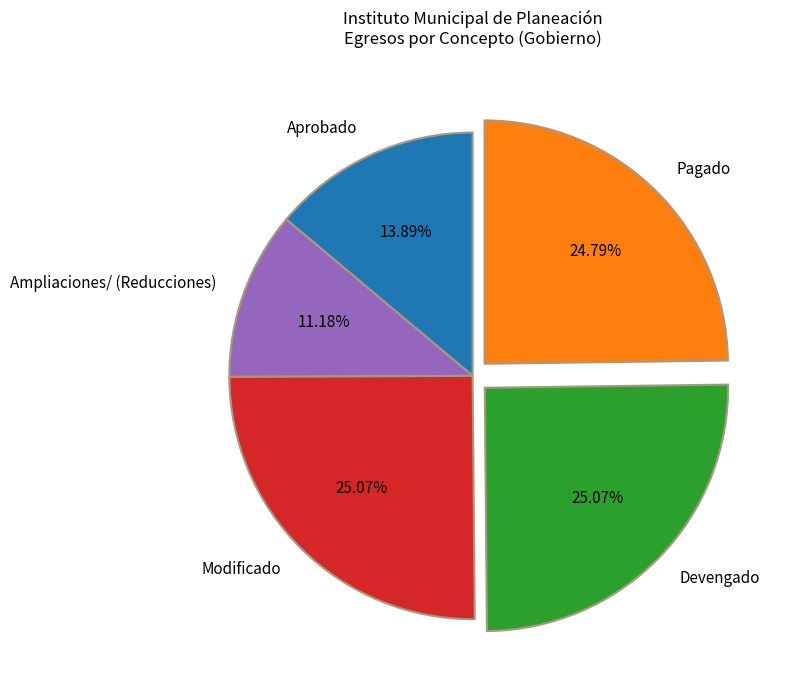

Does Modificado represent more than half of the total?

No